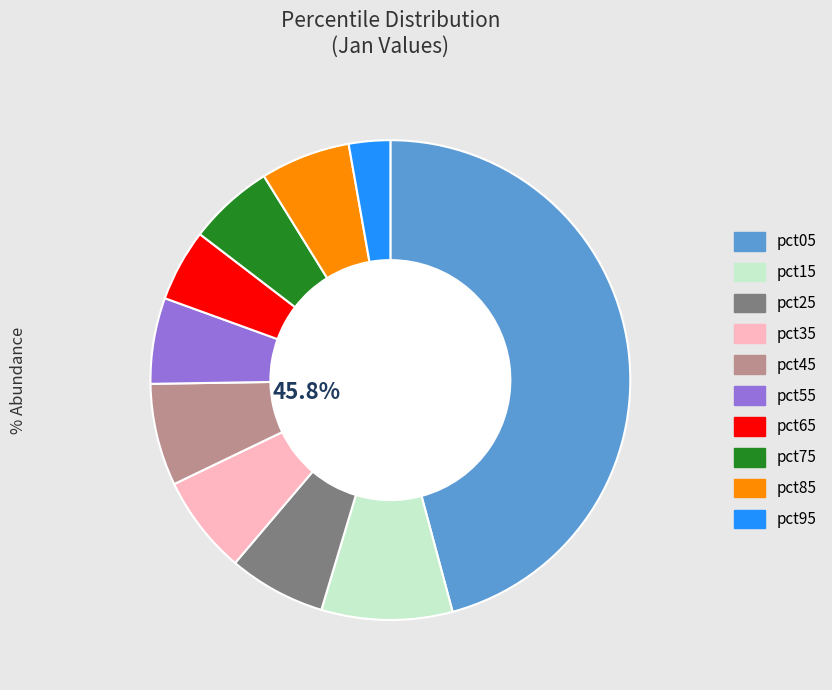

What is the largest slice in the pie chart?

pct05